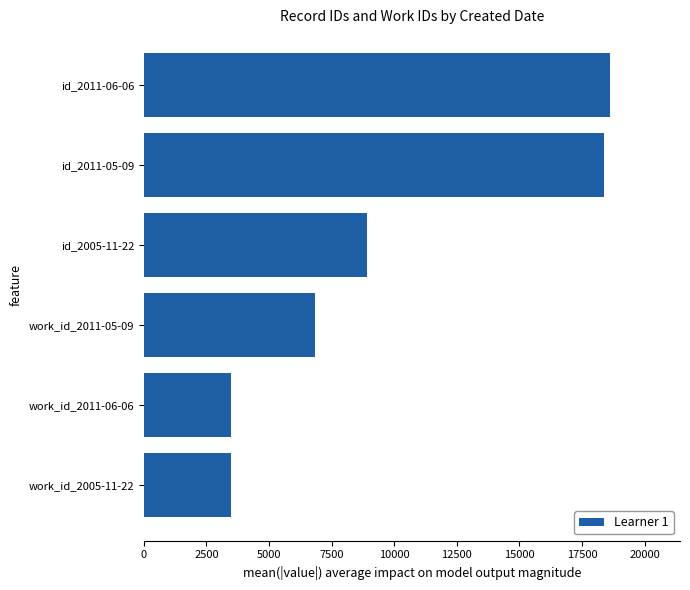

Where is the data nearest to the value 11047?

id_2005-11-22